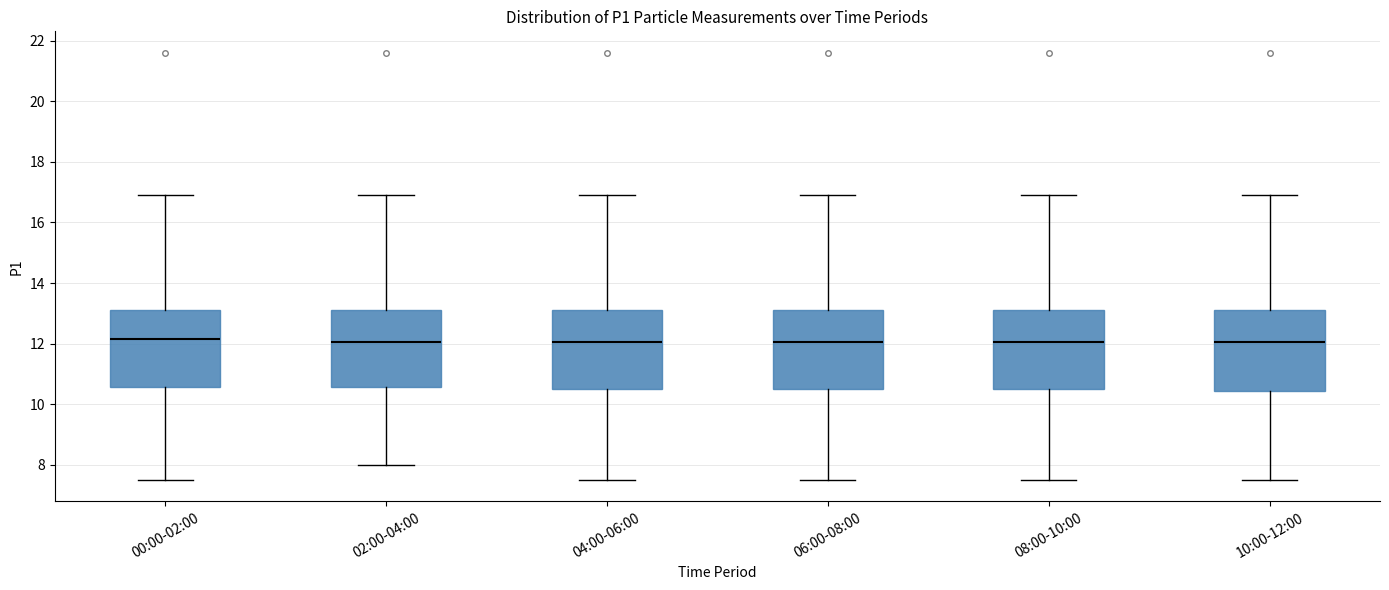

Reading left to right, read every box against the y-axis: the position of its median line, the range the box covers, and the ends of its whiskers. The values are not printed on the chart, so give them approximately, as read against the axis.

00:00-02:00: median 12.2, box 10.6 to 13.2, whiskers 7.6 to 17.0
02:00-04:00: median 12.0, box 10.6 to 13.2, whiskers 8.0 to 17.0
04:00-06:00: median 12.0, box 10.6 to 13.2, whiskers 7.6 to 17.0
06:00-08:00: median 12.0, box 10.6 to 13.2, whiskers 7.6 to 17.0
08:00-10:00: median 12.0, box 10.6 to 13.2, whiskers 7.6 to 17.0
10:00-12:00: median 12.0, box 10.4 to 13.2, whiskers 7.6 to 17.0